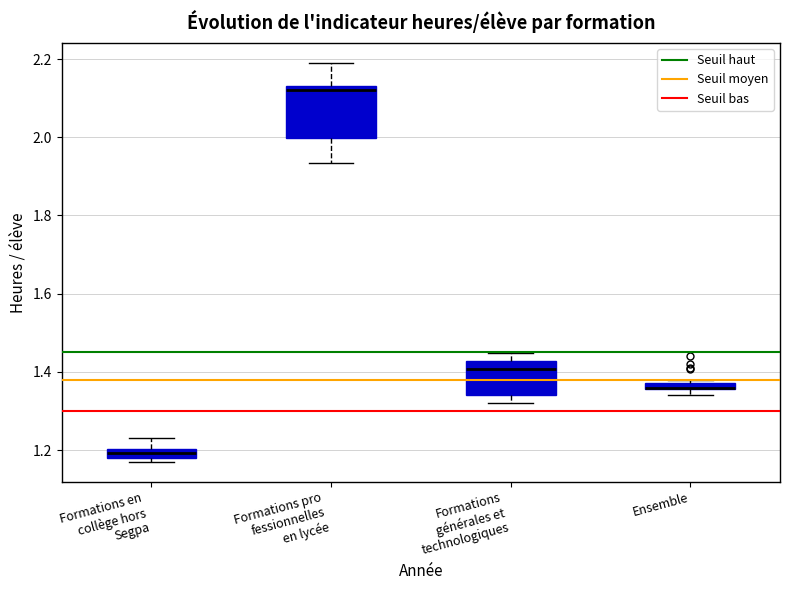

Comparing the boxes themselves (not the whiskers), which one is the tallest?

Formations pro fessionnelles en lycée